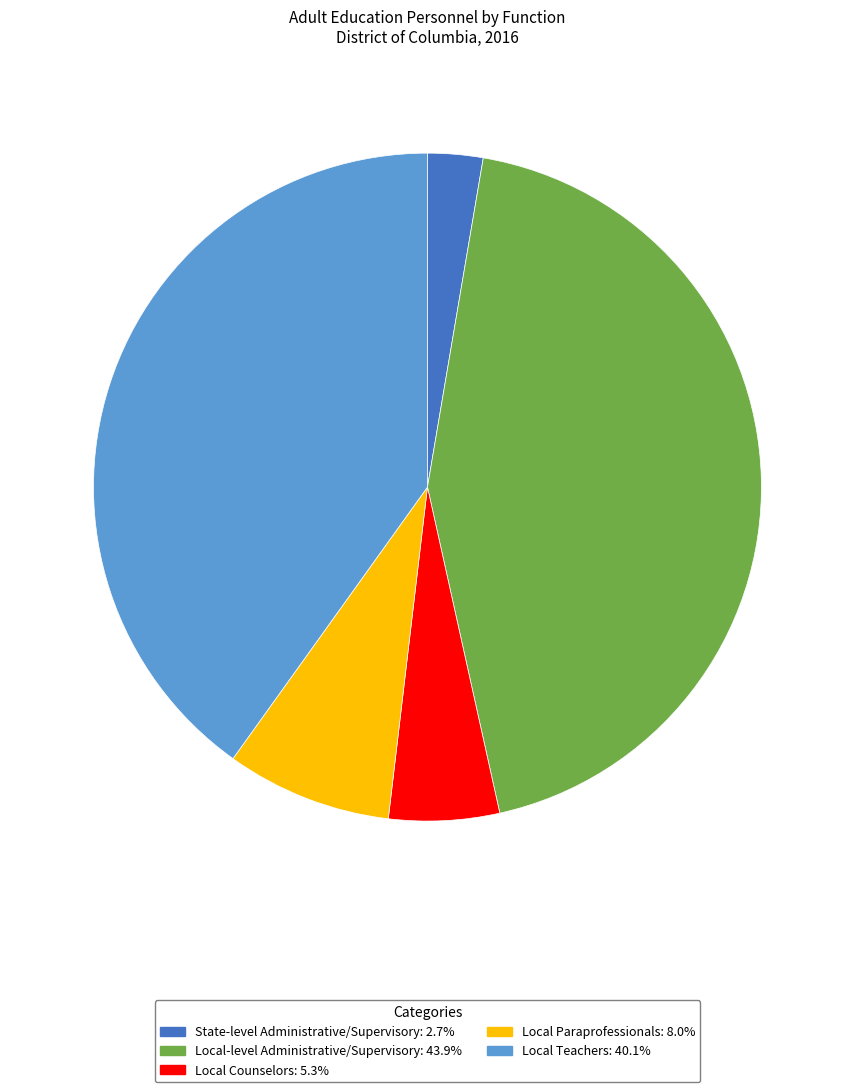

Is Local Teachers the majority of the pie?

No